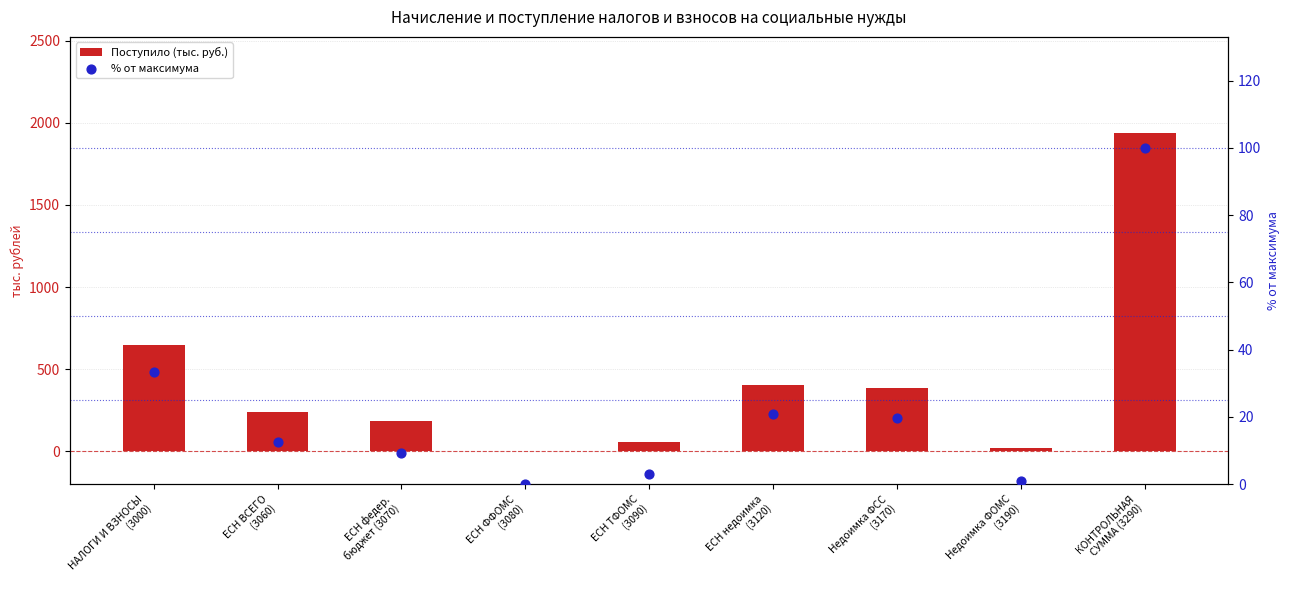

Which series reaches the maximum Y coordinate?

Поступило (тыс. руб.)